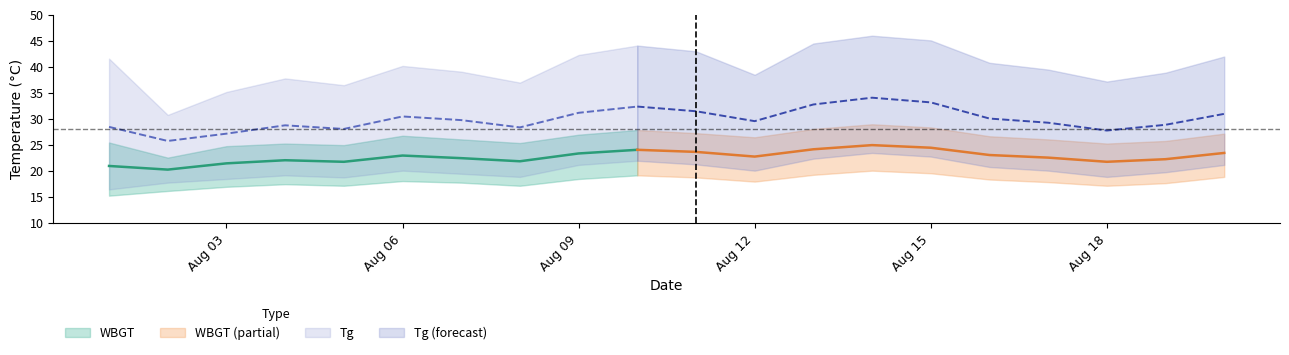

Rank the categories by WBGT_lower value from highest to lowest.

2011/8/14, 2011/8/15, 2011/8/13, 2011/8/10, 2011/8/20, 2011/8/11, 2011/8/9, 2011/8/16, 2011/8/6, 2011/8/12, 2011/8/17, 2011/8/7, 2011/8/19, 2011/8/4, 2011/8/5, 2011/8/8, 2011/8/18, 2011/8/3, 2011/8/2, 2011/8/1